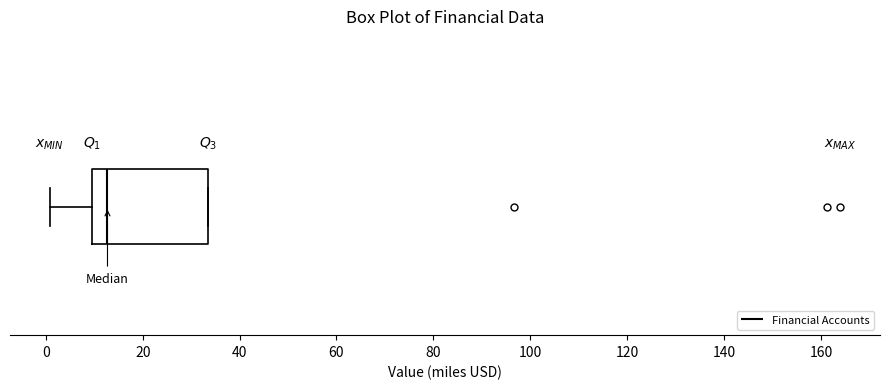

Read this box plot against the x-axis: the position of the median line, the range covered by the box, and the ends of both whiskers. The values are not printed on the chart, so give them approximately, as read against the axis.

median 12, box 10 to 34, whiskers 0 to 34